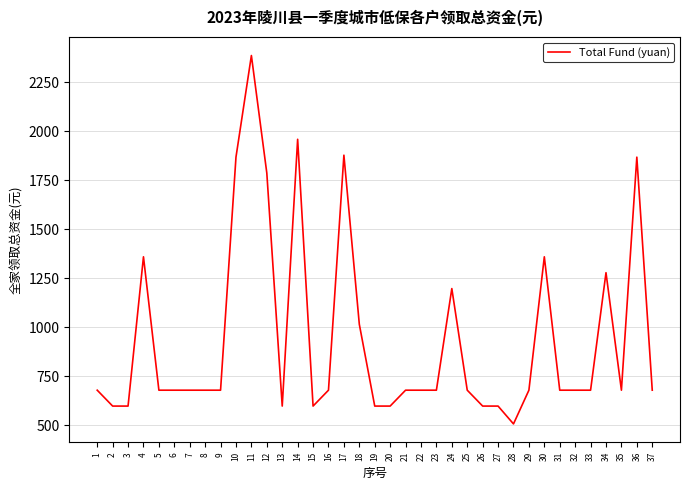

What value does the data have at 6, to the nearest 50?

700